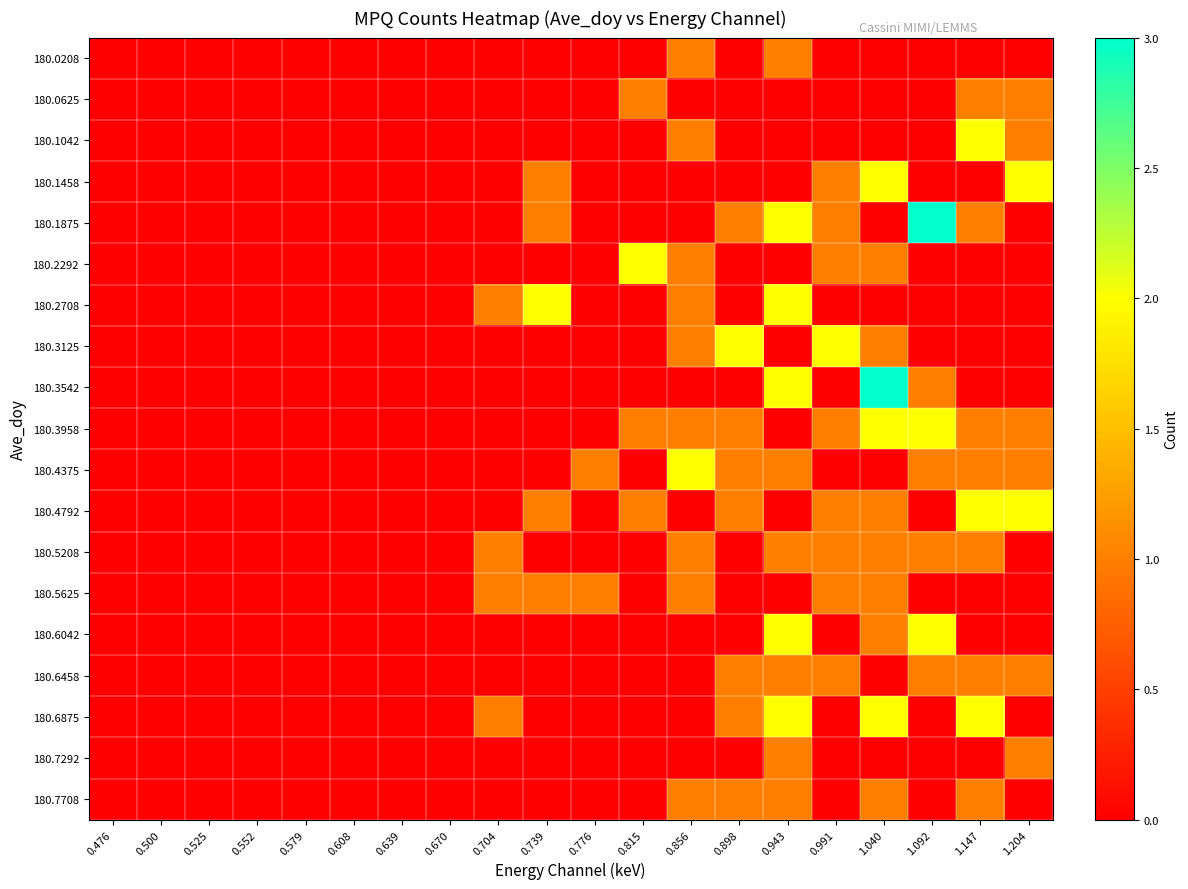

Which has a higher value, 0.991 or 0.898?

0.991